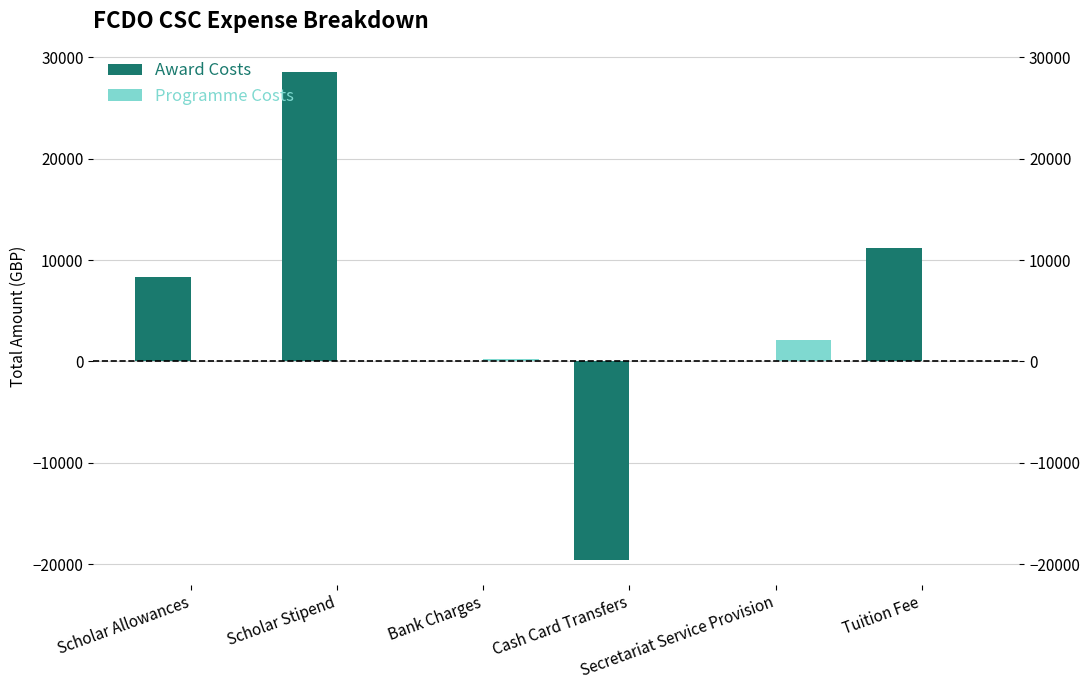

Which series has the widest spread of values?

Award Costs